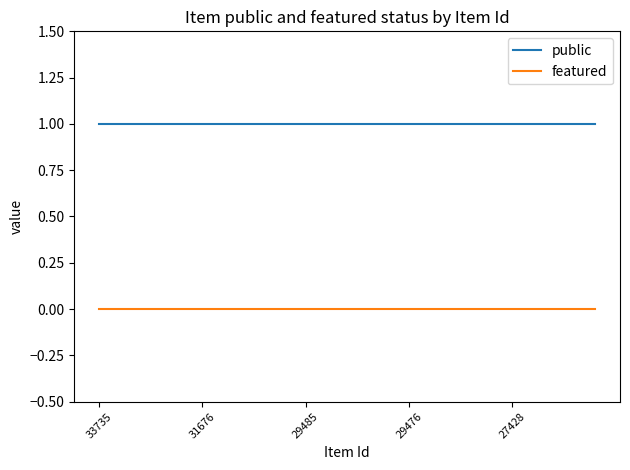

Rank the series by their maximum value, from lowest to highest.

featured, public